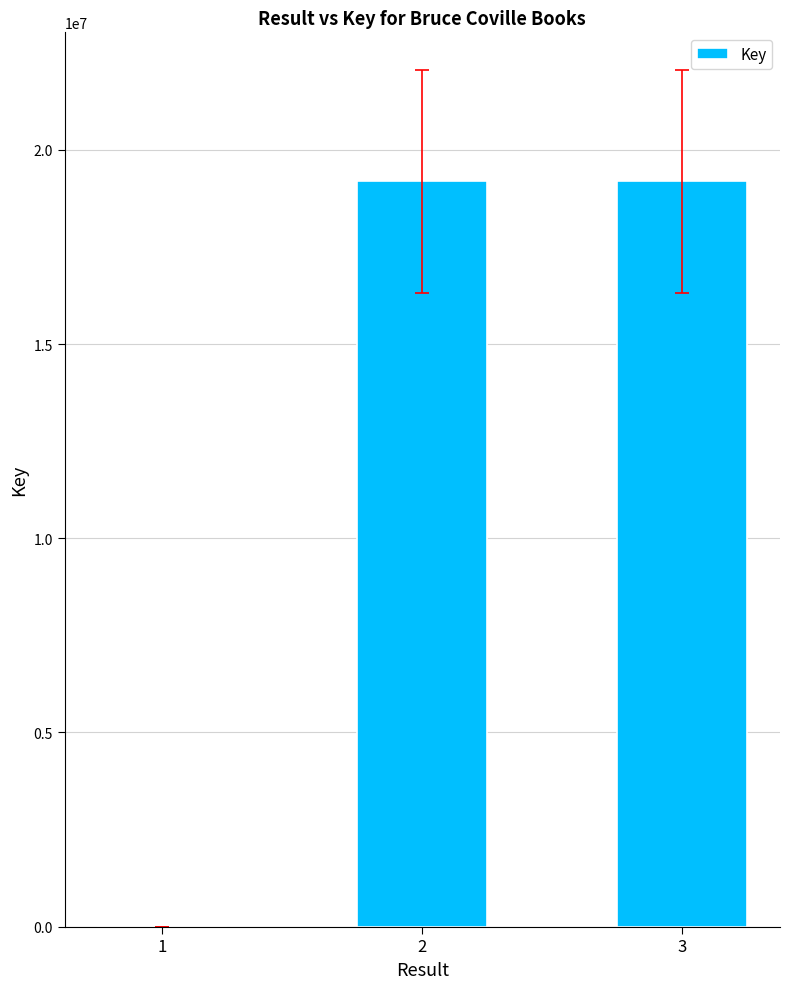

What is the sum of all values?

38381979